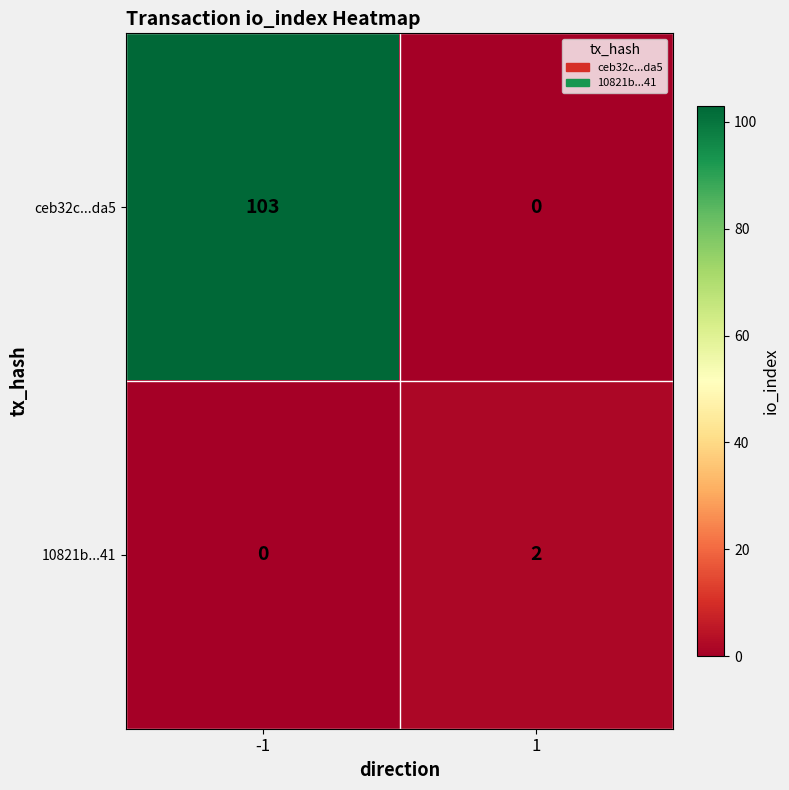

True or false: ceb32c...da5 has a value of 0 at 1.

True